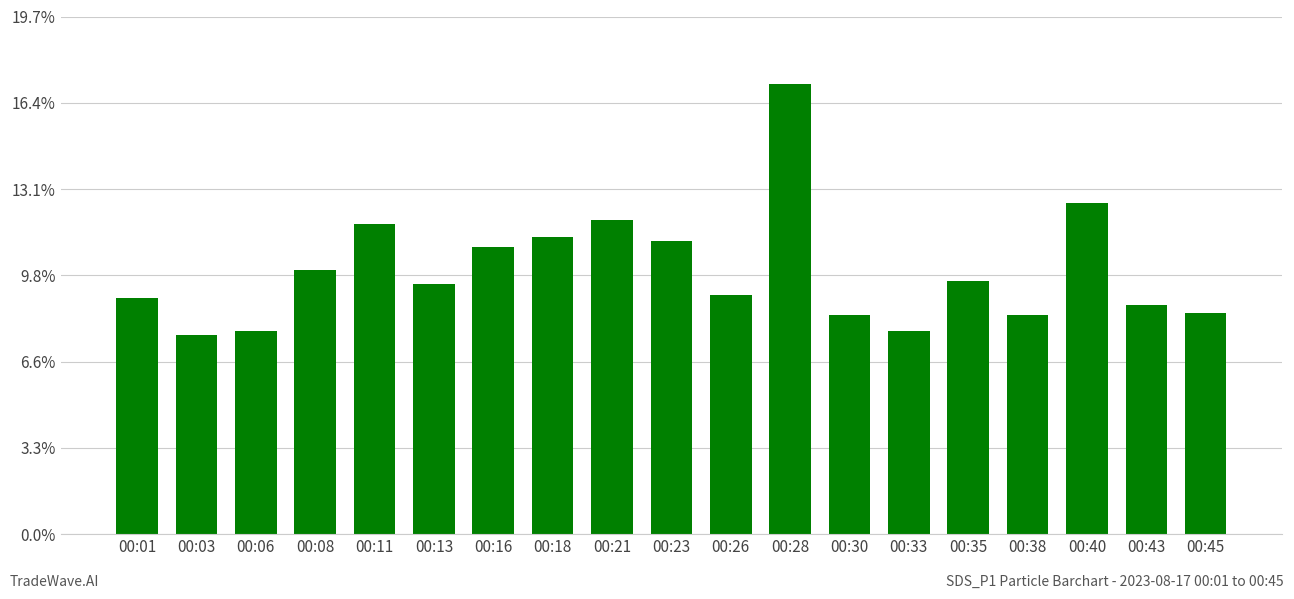

What is the value of the 6th bar from the left?

9.5